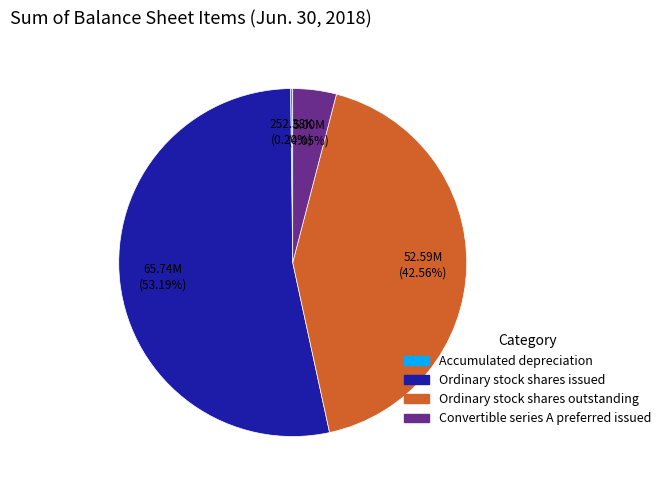

Is it true that Ordinary stock shares issued is 64% of the pie?

False